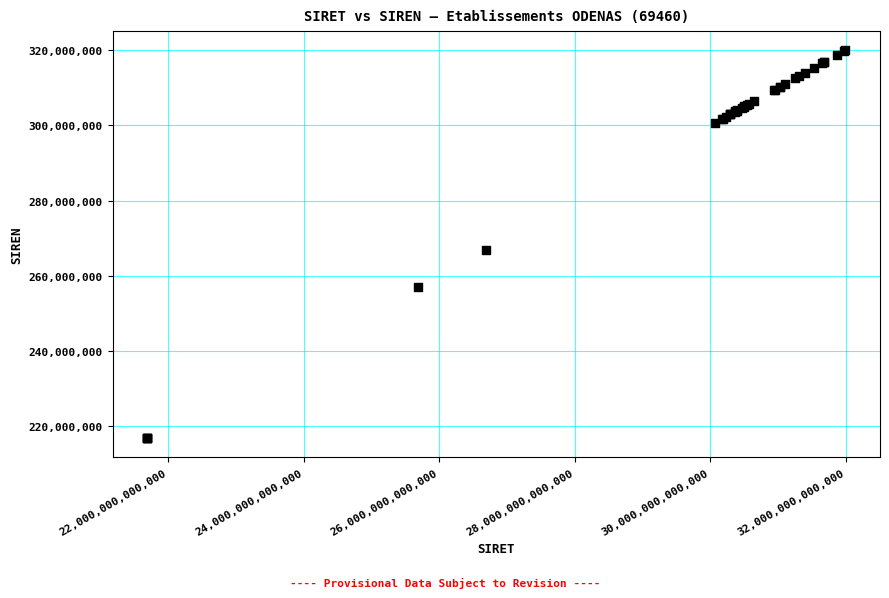

What Y value in the scatter plot is closest to 268399956?

266900950